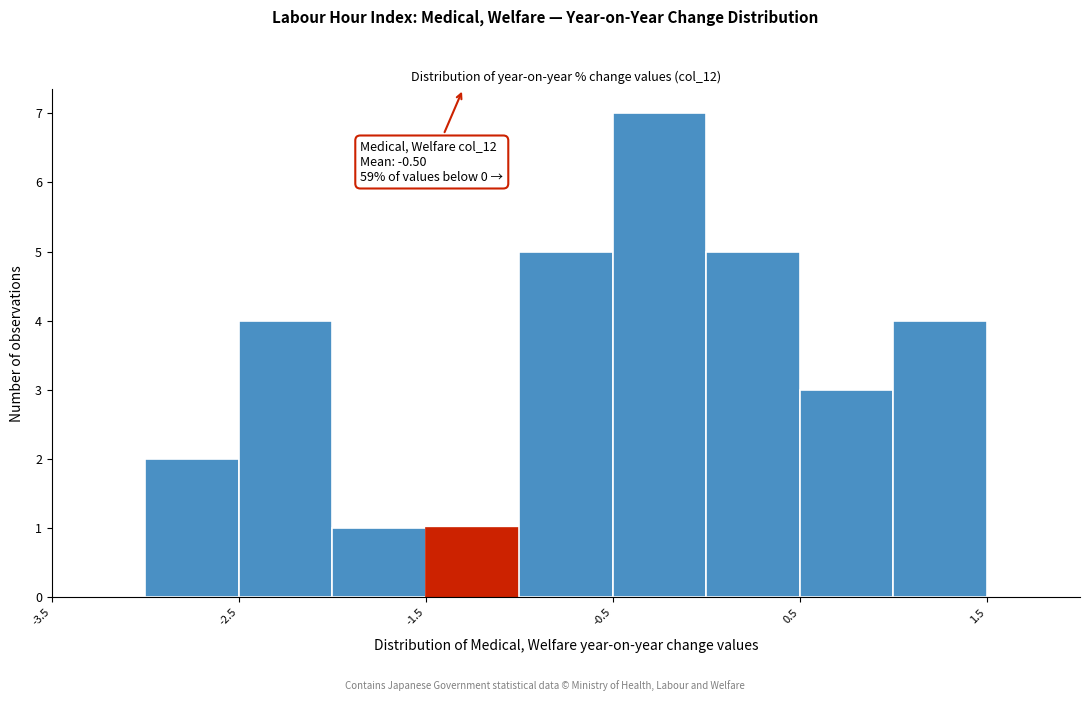

Over which range of the x-axis is the bar tallest?

-0.5 to 0.0